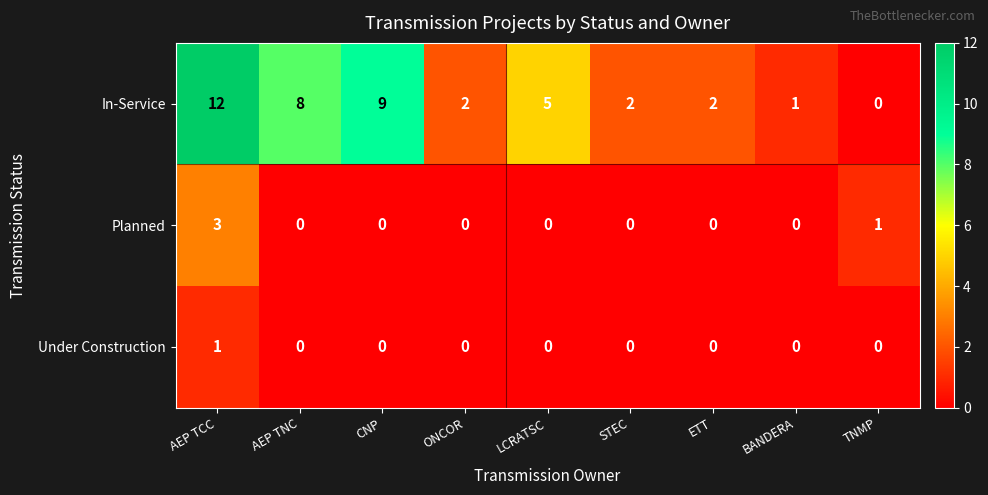

Count the number of categories in the chart.

9